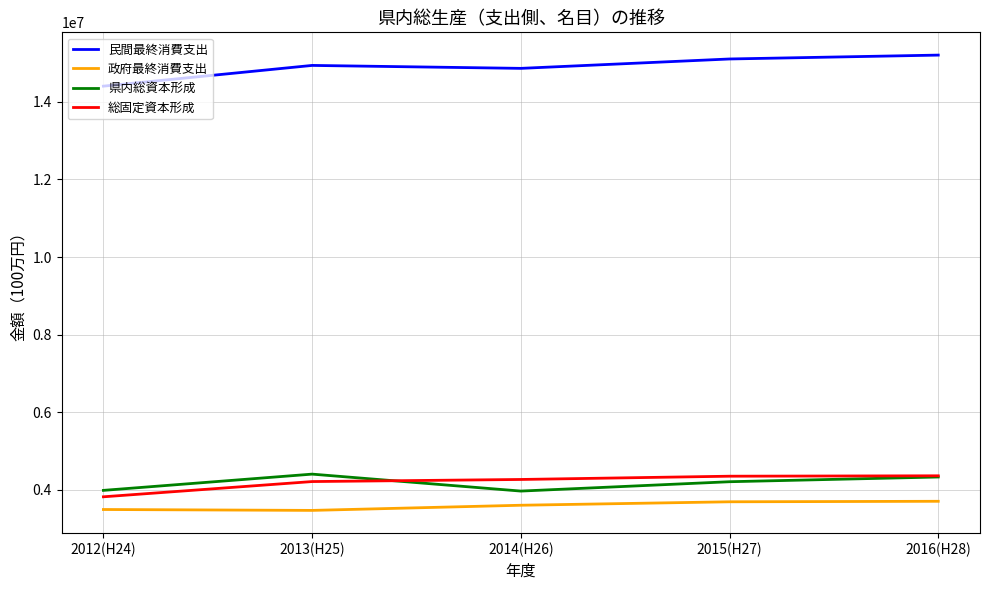

At 2015(H27), list the series in order from smallest to largest.

政府最終消費支出, 県内総資本形成, 総固定資本形成, 民間最終消費支出